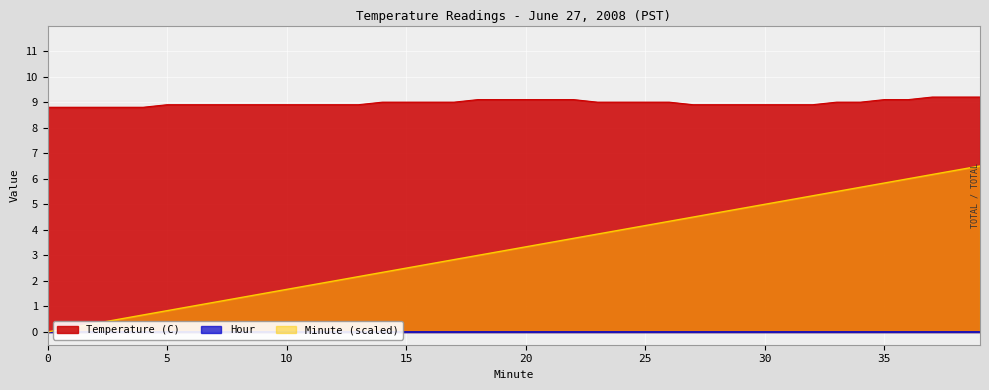

What is the sum of the Temperature (C) values at 26 and 7?

17.9